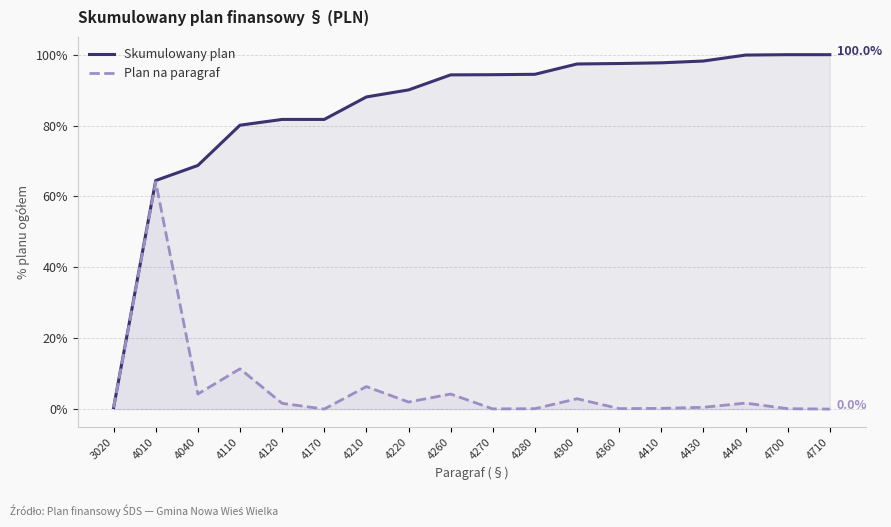

At which label does Skumulowany plan first exceed 94?

4260